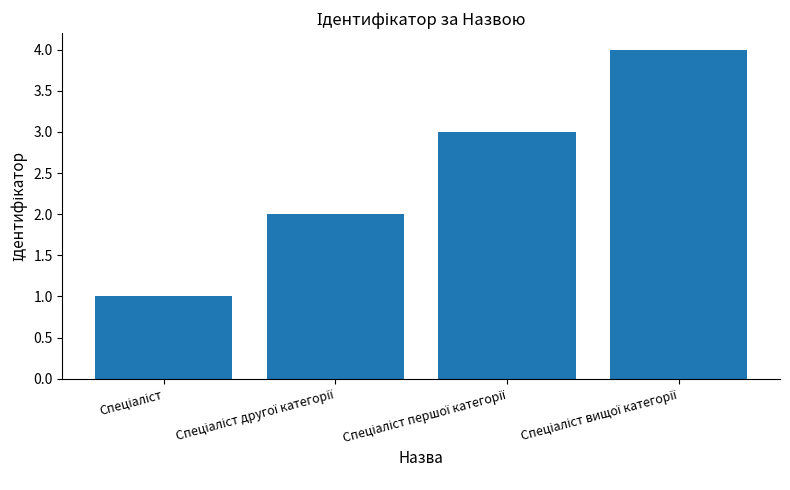

Does the chart contain stacked bars?

No